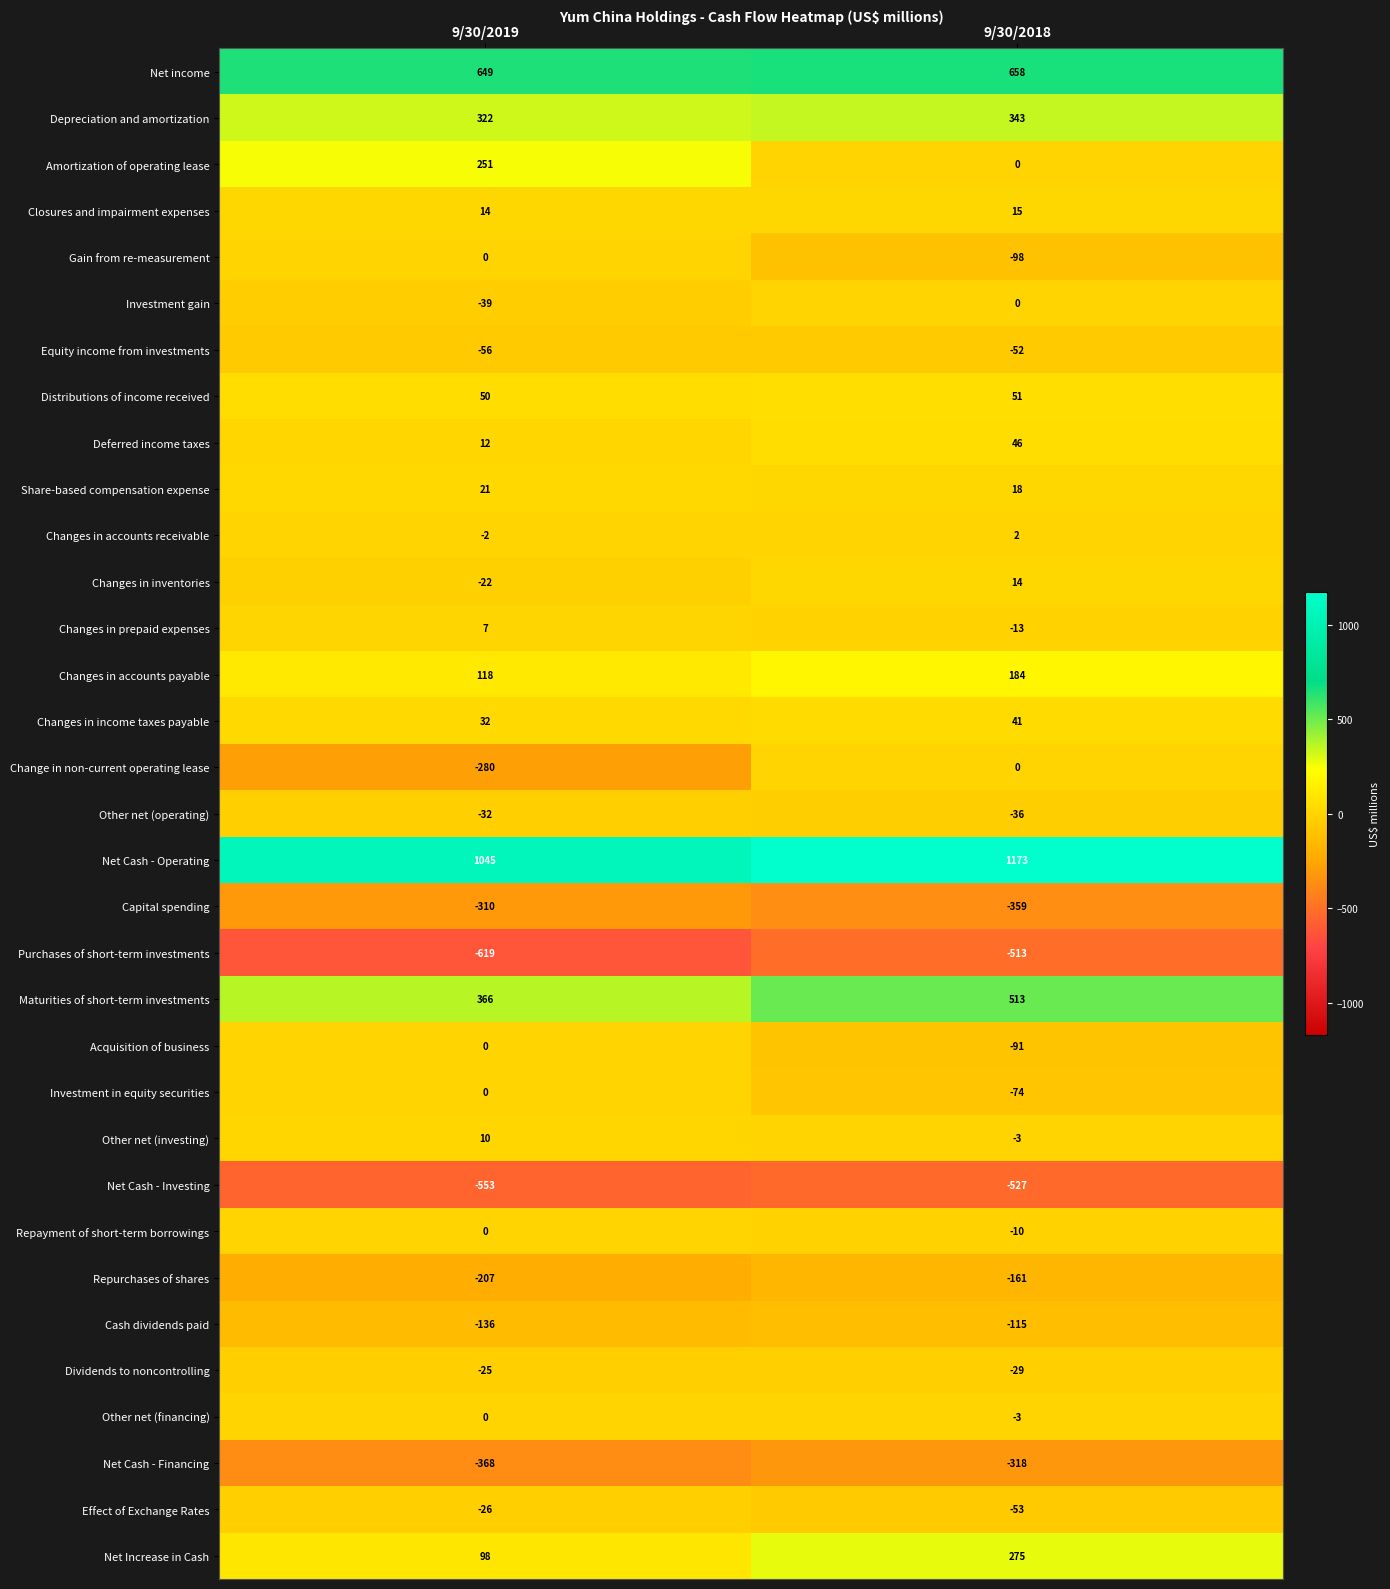

What is the sum of the Repayment of short-term borrowings values at 9/30/2018 and 9/30/2019?

-10